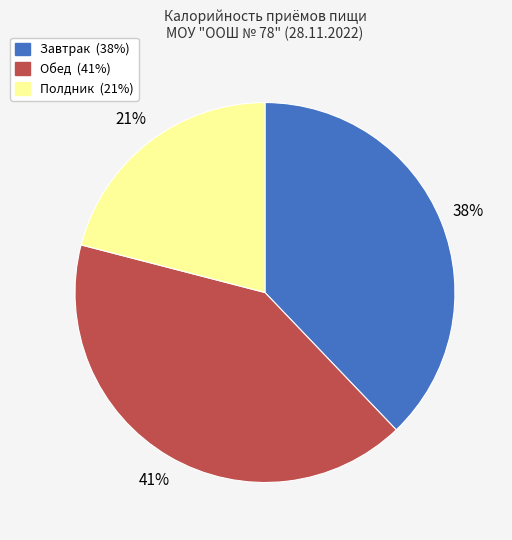

Count the number of slices in the pie.

3